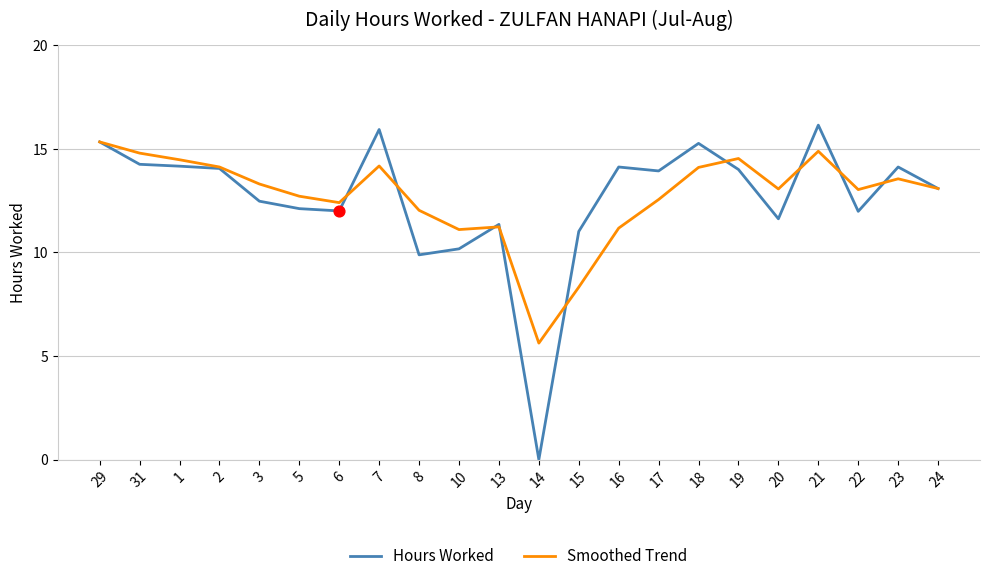

What is the difference between the highest and lowest values at 17?

1.4